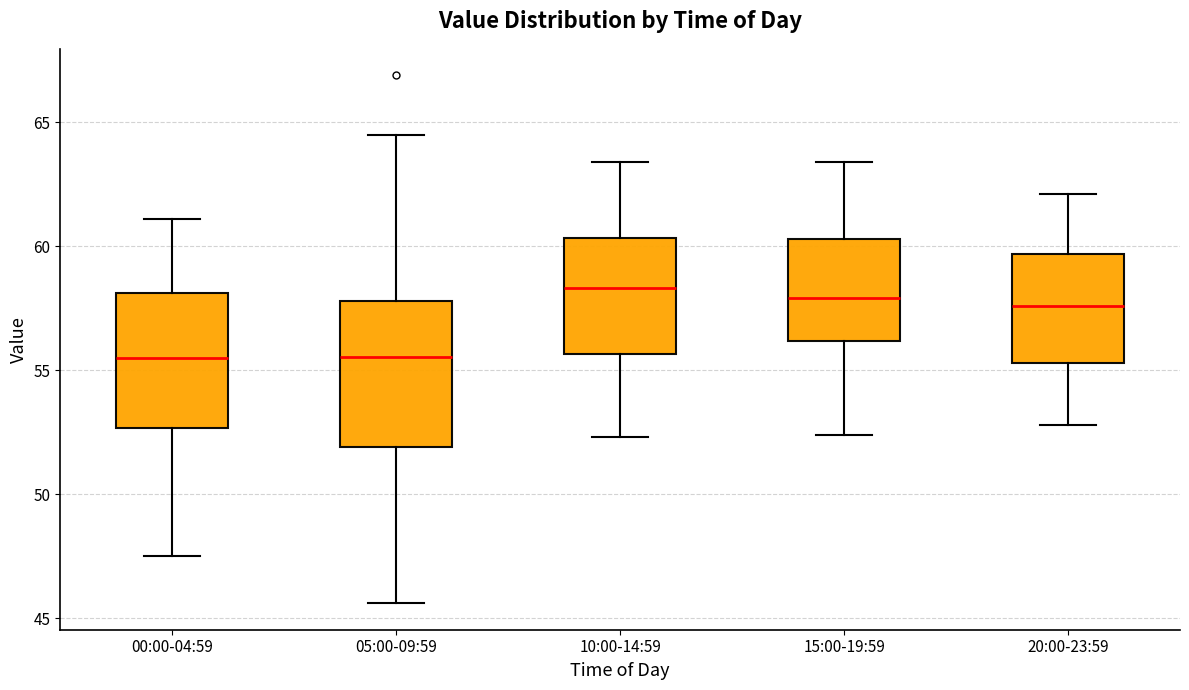

Reading left to right, read every box against the y-axis: the position of its median line, the range the box covers, and the ends of its whiskers. The values are not printed on the chart, so give them approximately, as read against the axis.

00:00-04:59: median 55.5, box 52.5 to 58.0, whiskers 47.5 to 61.0
05:00-09:59: median 55.5, box 52.0 to 58.0, whiskers 45.5 to 64.5
10:00-14:59: median 58.5, box 55.5 to 60.5, whiskers 52.5 to 63.5
15:00-19:59: median 58.0, box 56.0 to 60.5, whiskers 52.5 to 63.5
20:00-23:59: median 57.5, box 55.5 to 59.5, whiskers 53.0 to 62.0